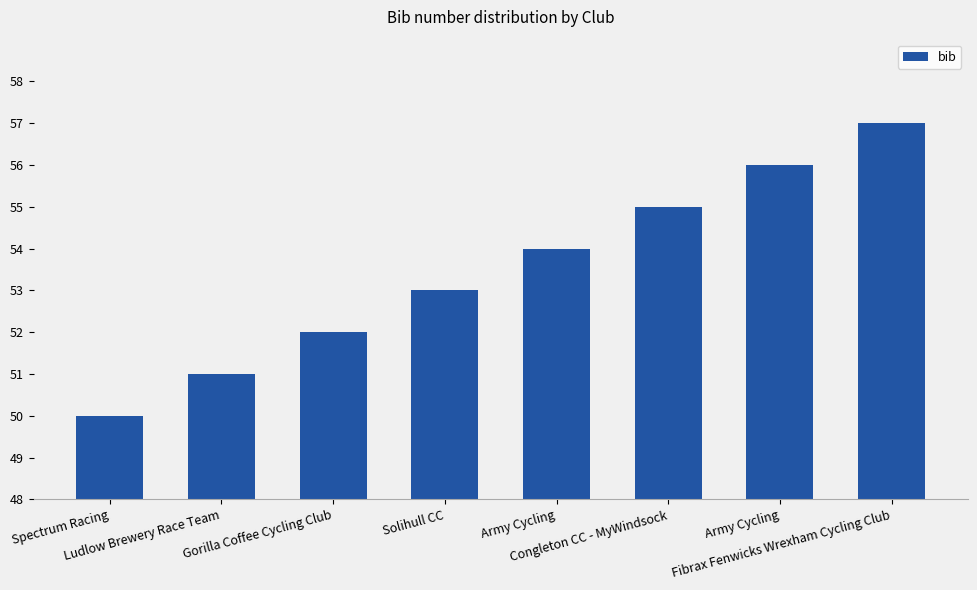

How many values are between 52 and 56?

5